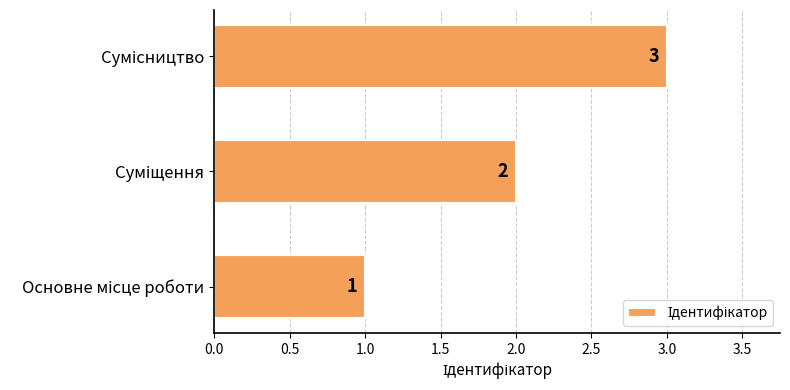

What is the maximum value shown in the chart?

3